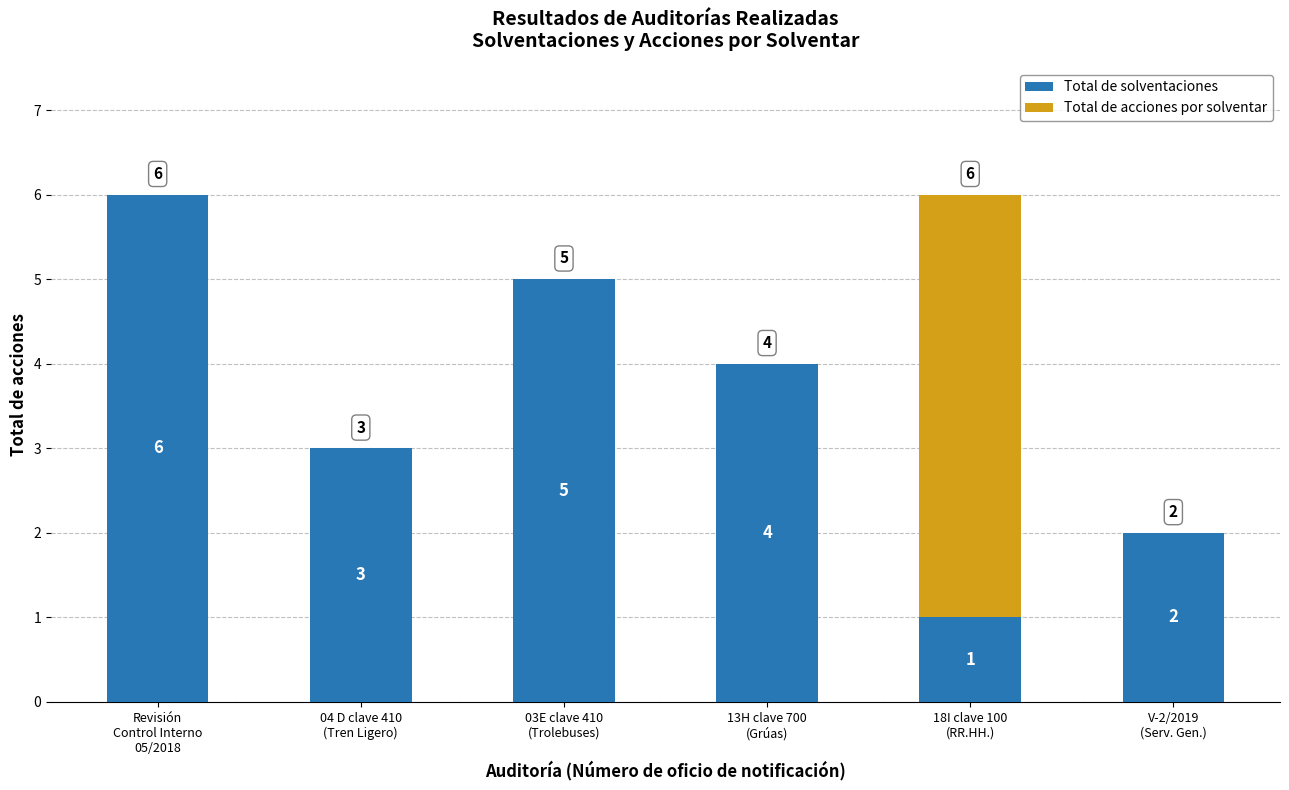

What are all the series names shown in the legend?

Total de solventaciones, Total de acciones por solventar